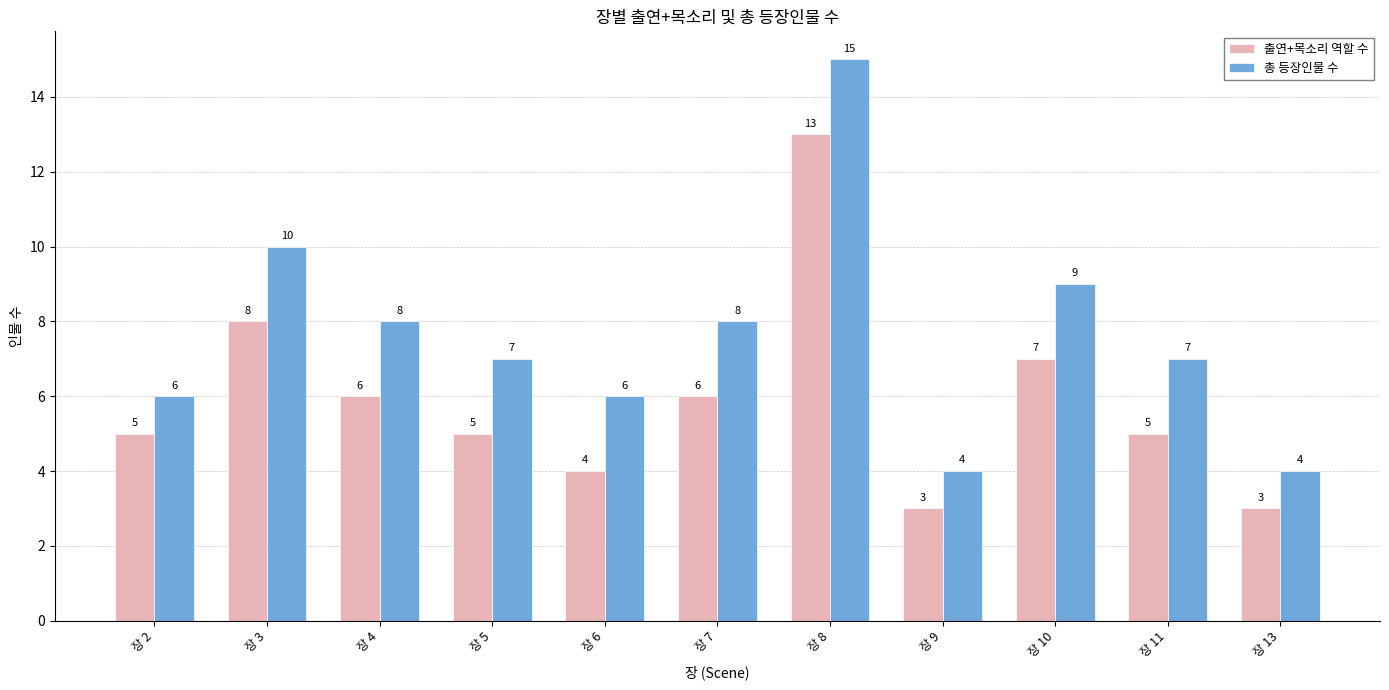

What are all the series names shown in the legend?

출연+목소리 역할 수, 총 등장인물 수